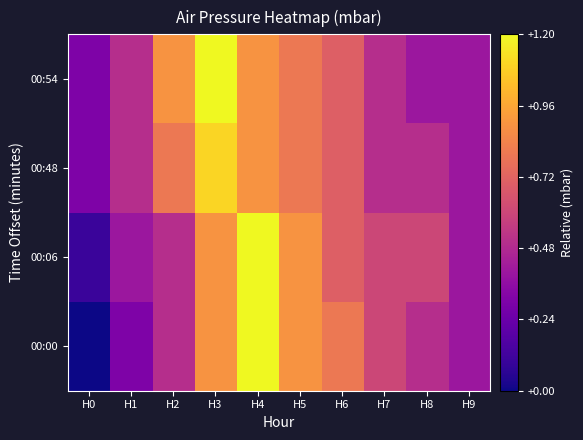

How many data points does each series have?

10